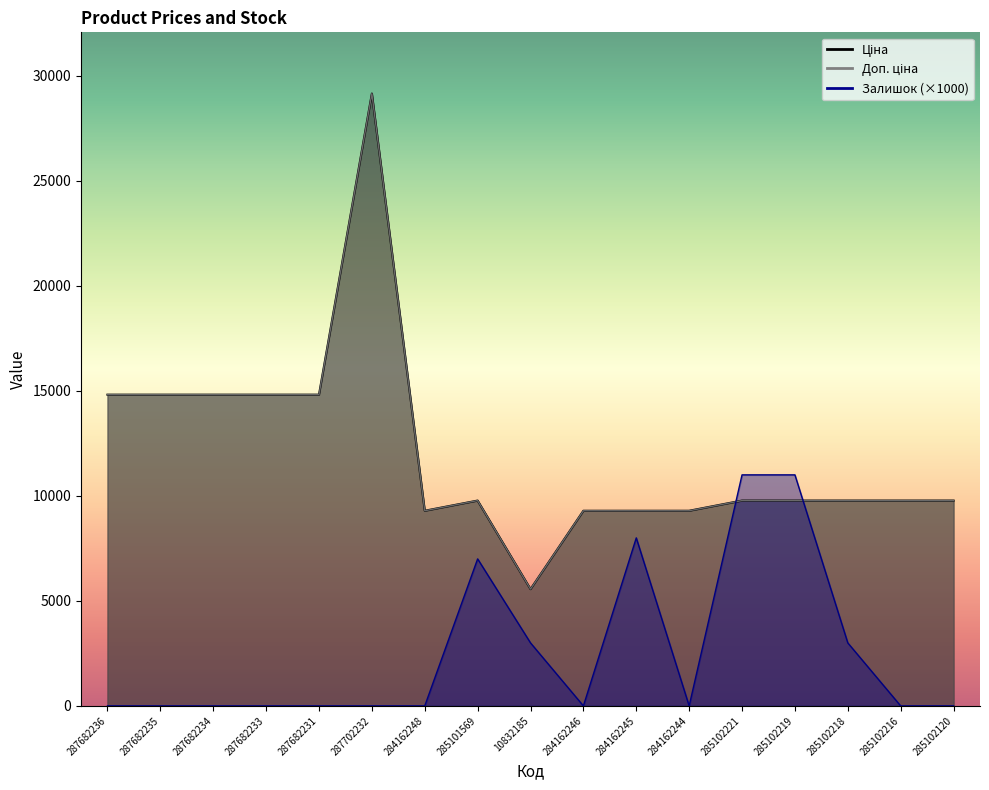

What is the average value of the Ціна series?

12036.2